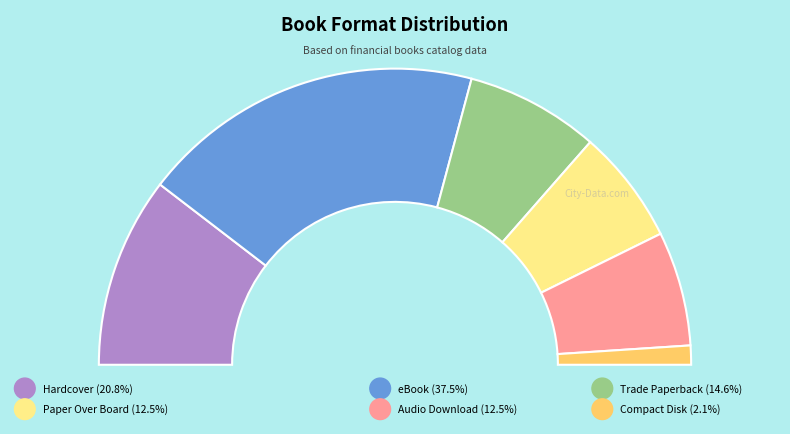

To the nearest percent, what is the difference between the Paper Over Board and Trade Paperback slice percentages?

2%